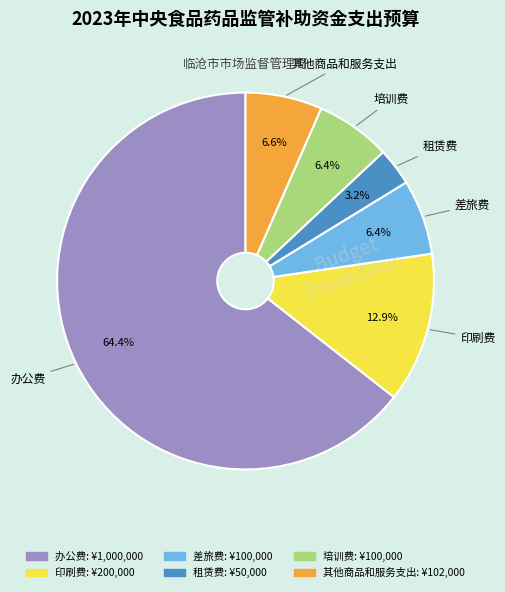

Does 培训费 account for over 50% of the chart?

No